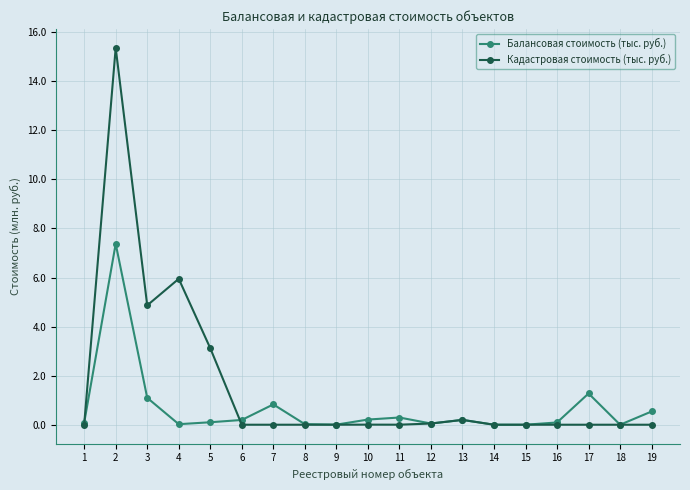

Which label corresponds to the largest value in the chart?

2